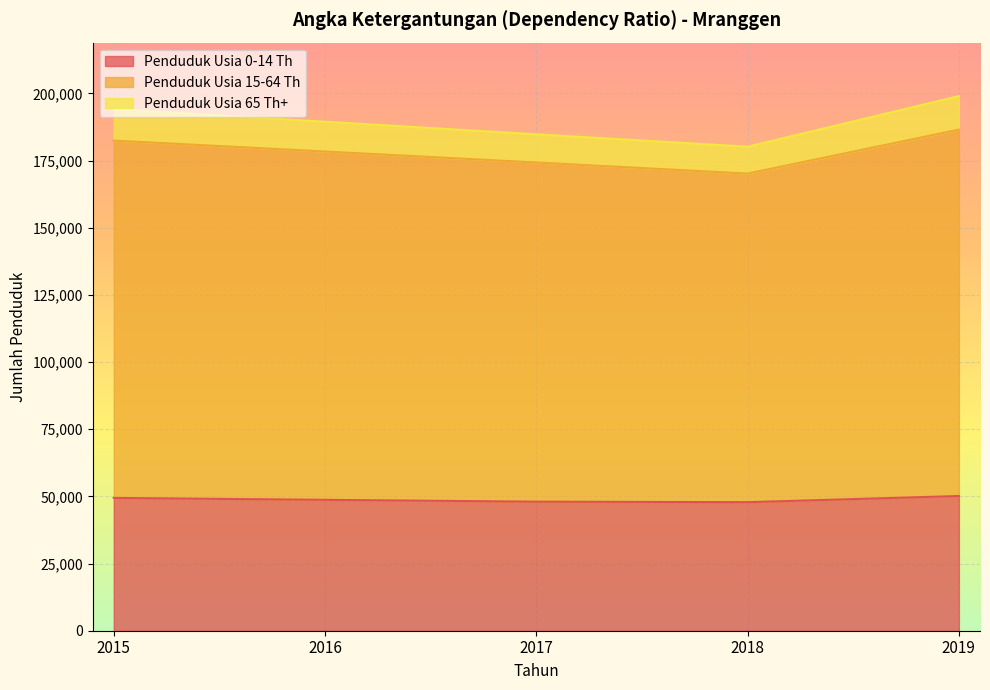

True or false: Penduduk Usia 0-14 Th and Penduduk Usia 15-64 Th cross at least once.

False